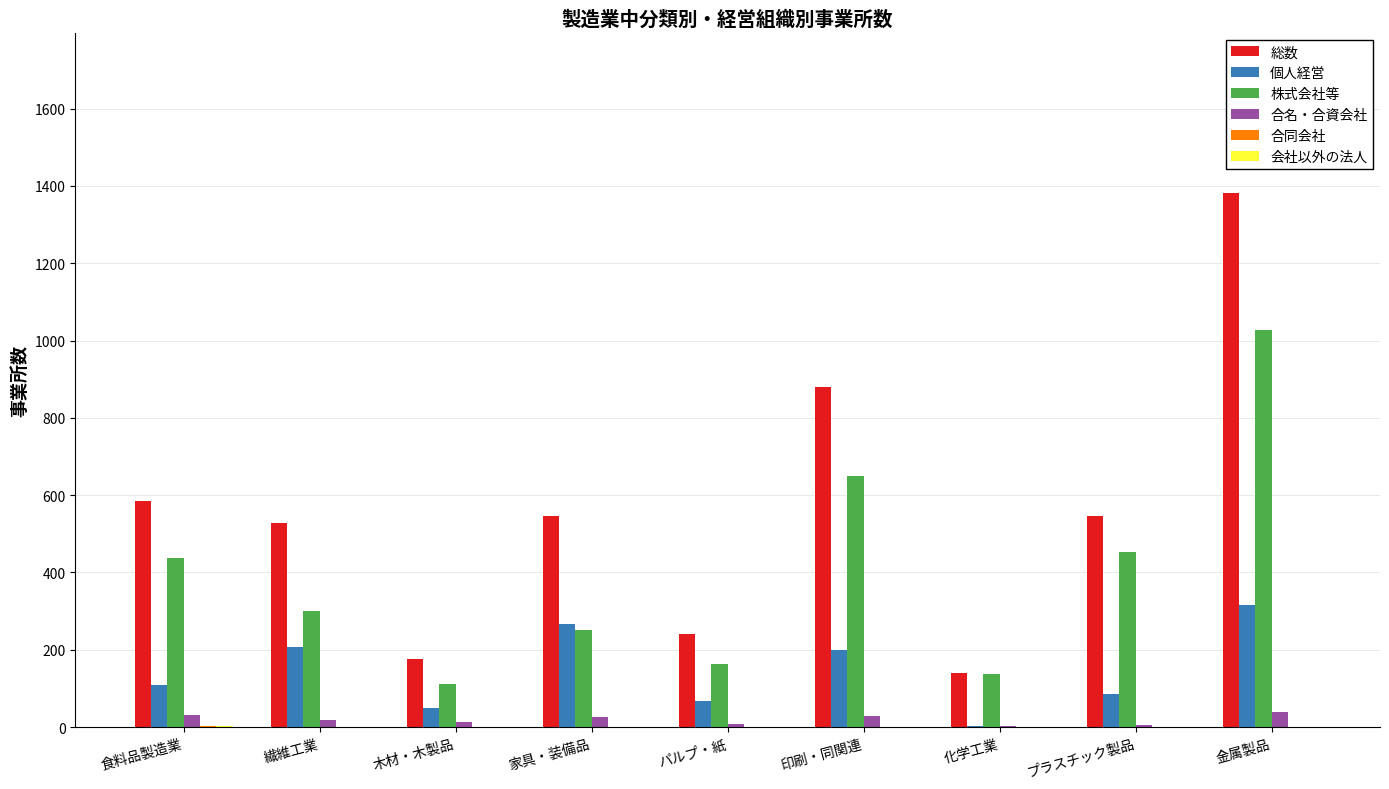

The 株式会社等 series shows 155 at 繊維工業. True or false?

False